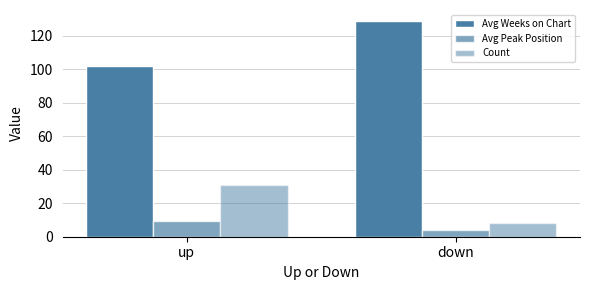

How many values in the Avg Weeks on Chart series exceed 128?

1